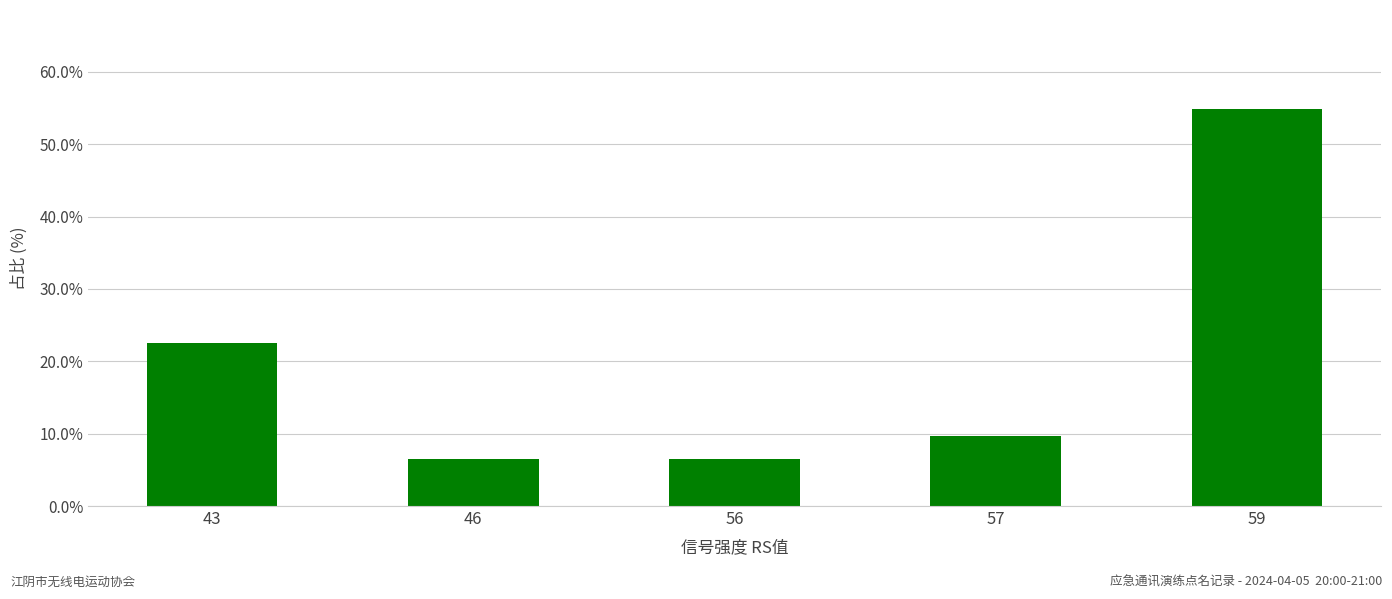

Are the bars horizontal?

No